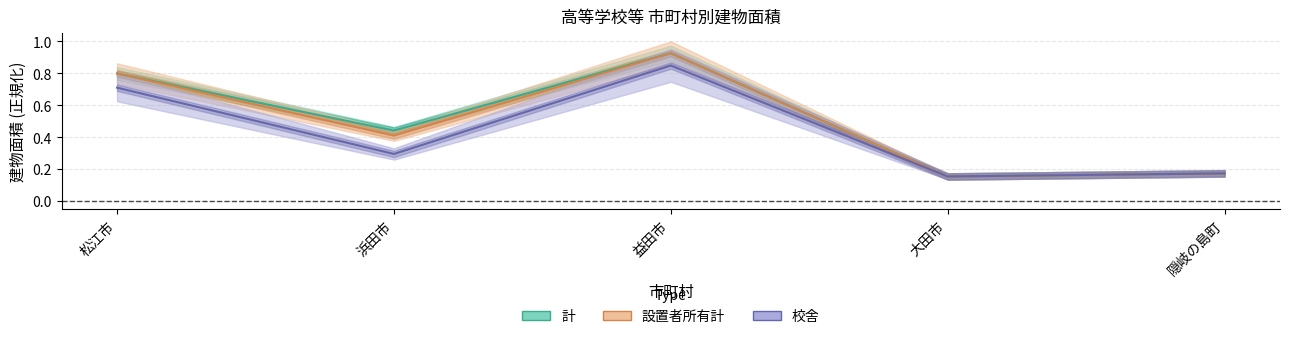

Which has a higher value, 益田市 or 隠岐の島町?

益田市